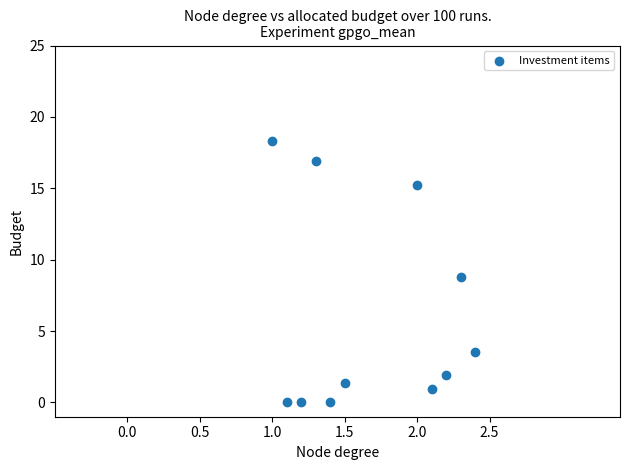

What is the average X value?

1.7